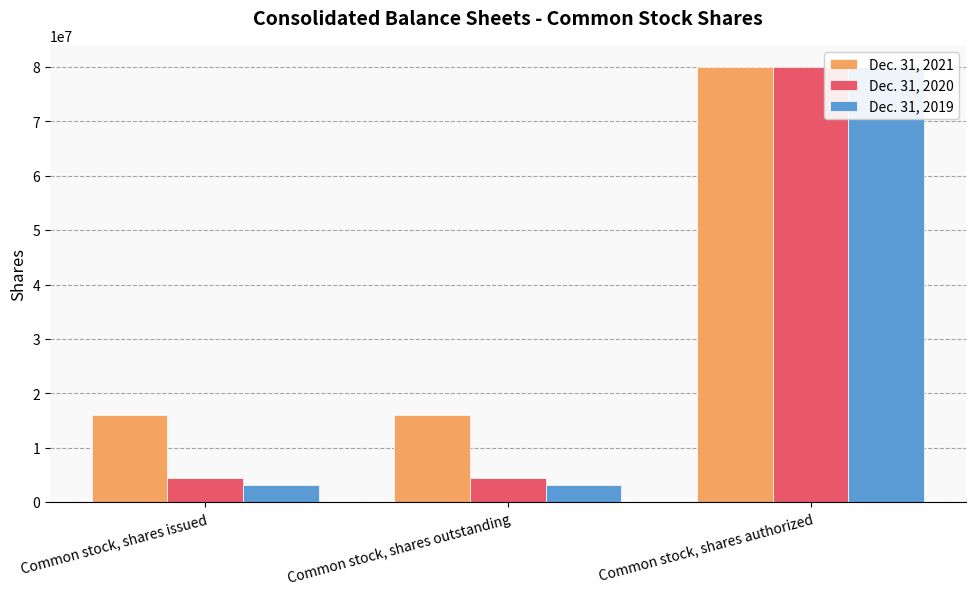

At which label is Dec. 31, 2019 closest to 41575029?

Common stock, shares issued